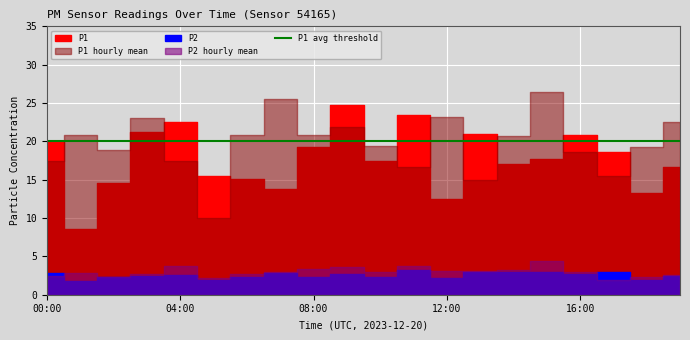

Rank the series at 12:00 from lowest to highest value.

P2, P2_hourly_mean, P1, P1_hourly_mean